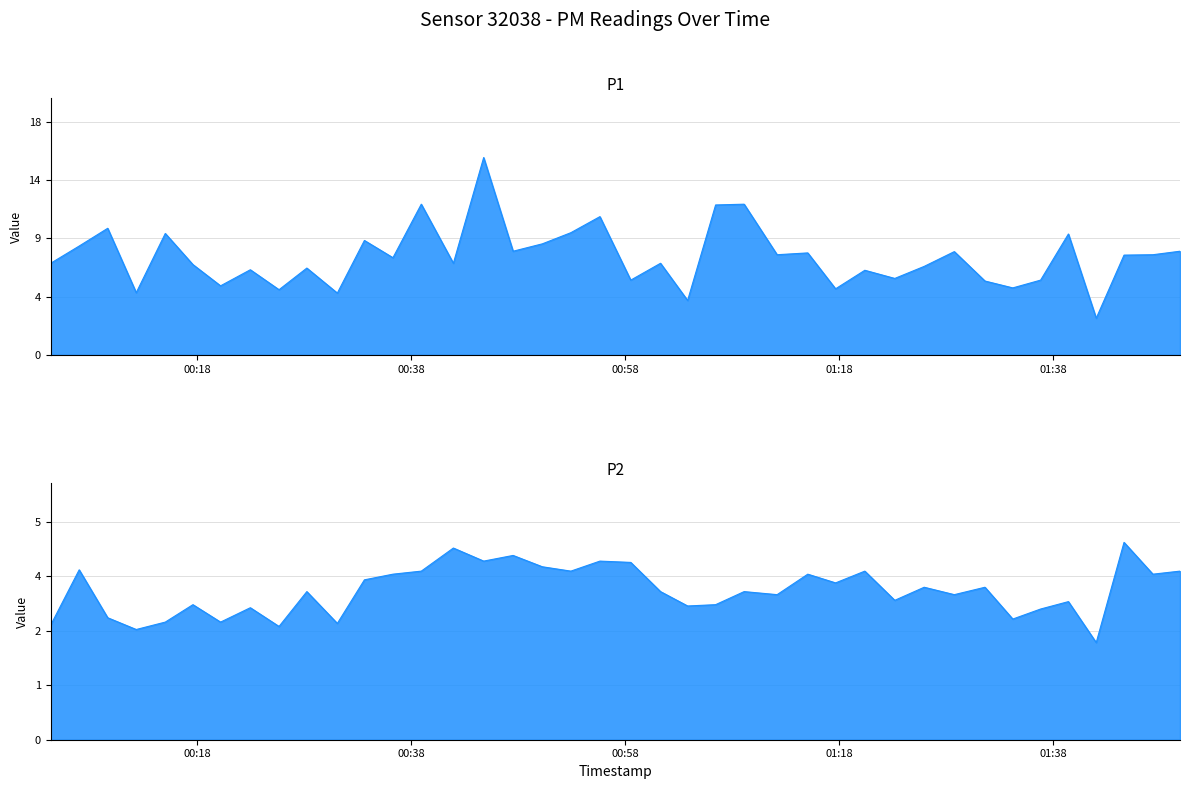

What is the average value of the P2 line series?

3.4